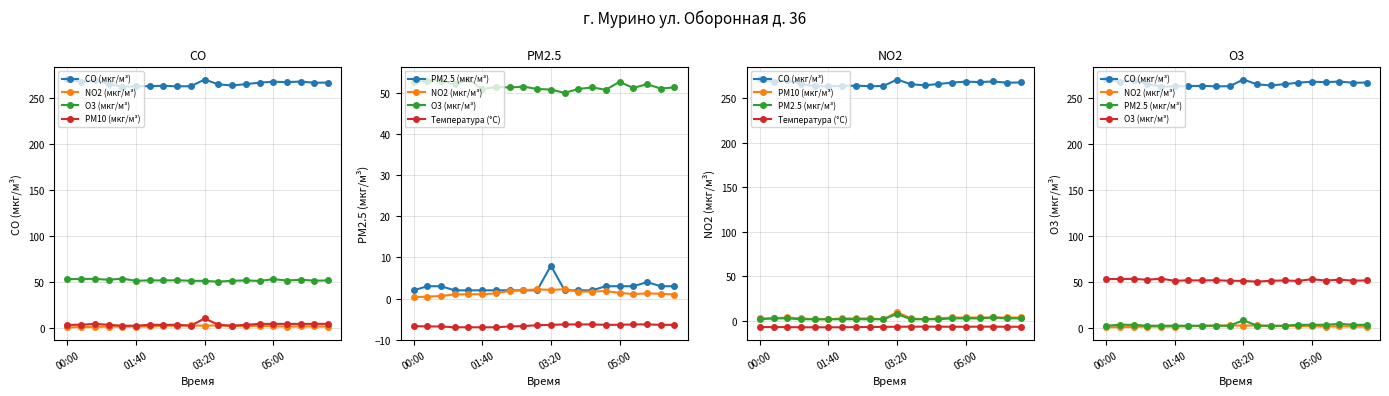

What is the average value of the PM10 (мкг/м³) series?

3.5